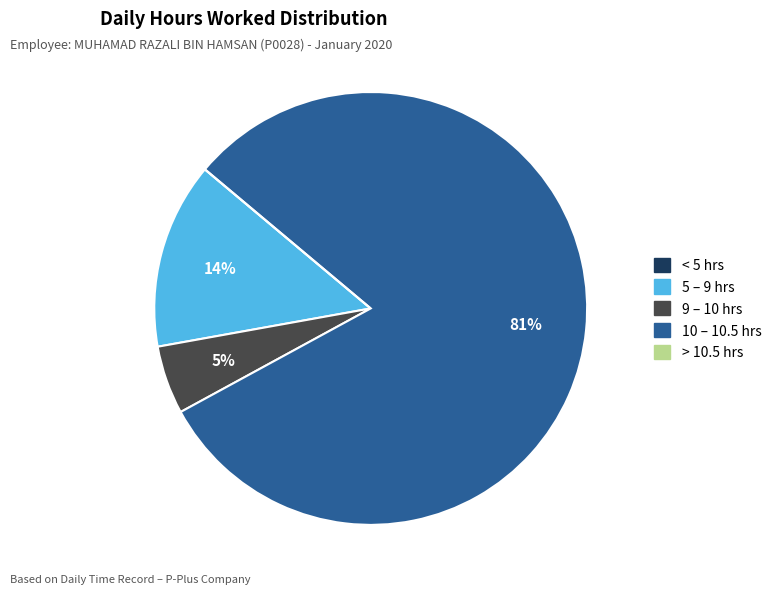

Is there any slice that represents more than half of the pie?

Yes